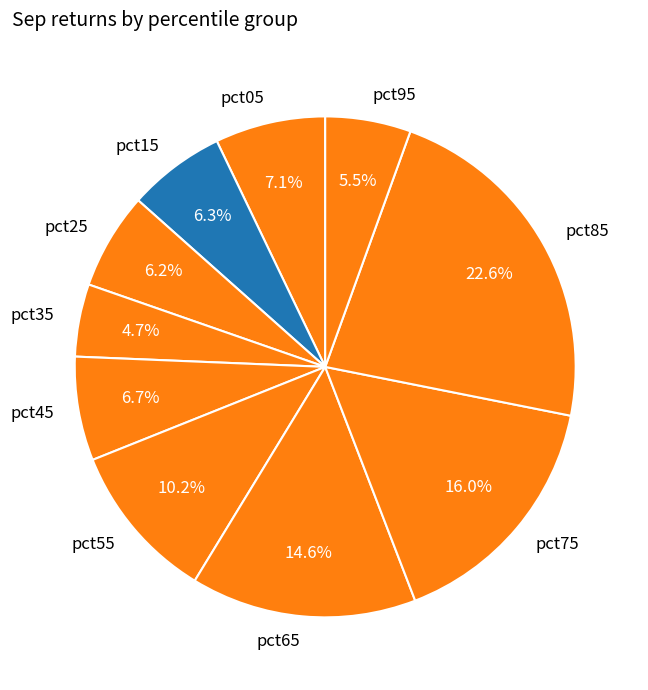

Is pct25 the majority of the pie?

No